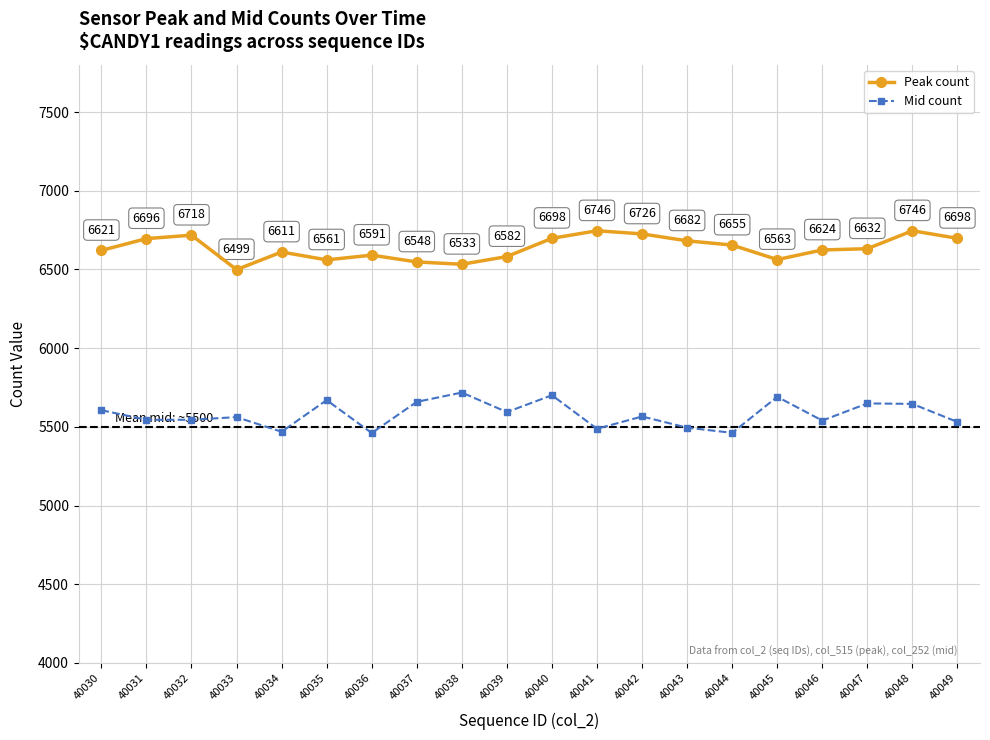

What is the maximum value shown in the chart?

6746